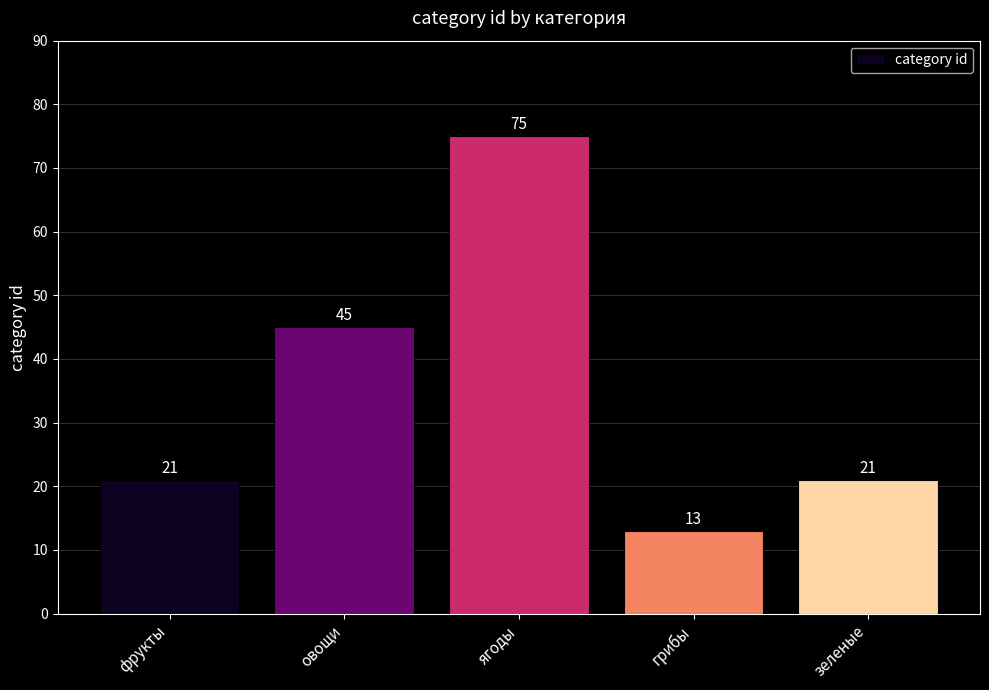

What value does the data have at зеленые?

21